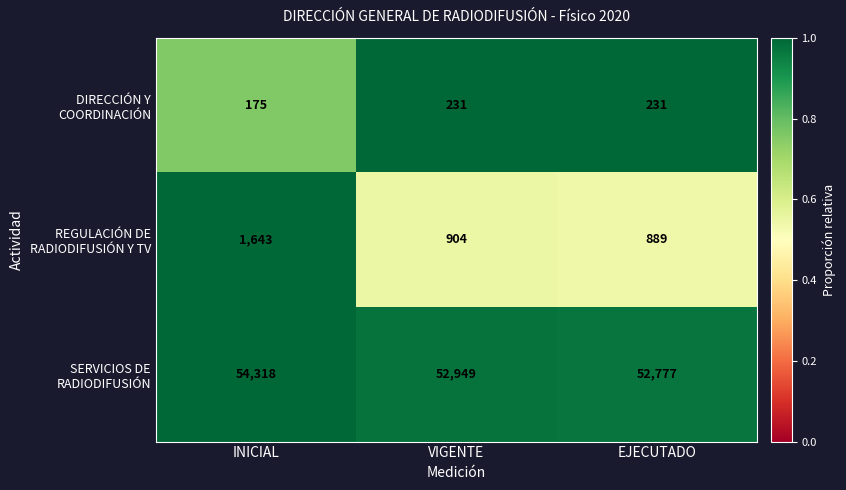

At which category is the sum across all series the highest?

INICIAL